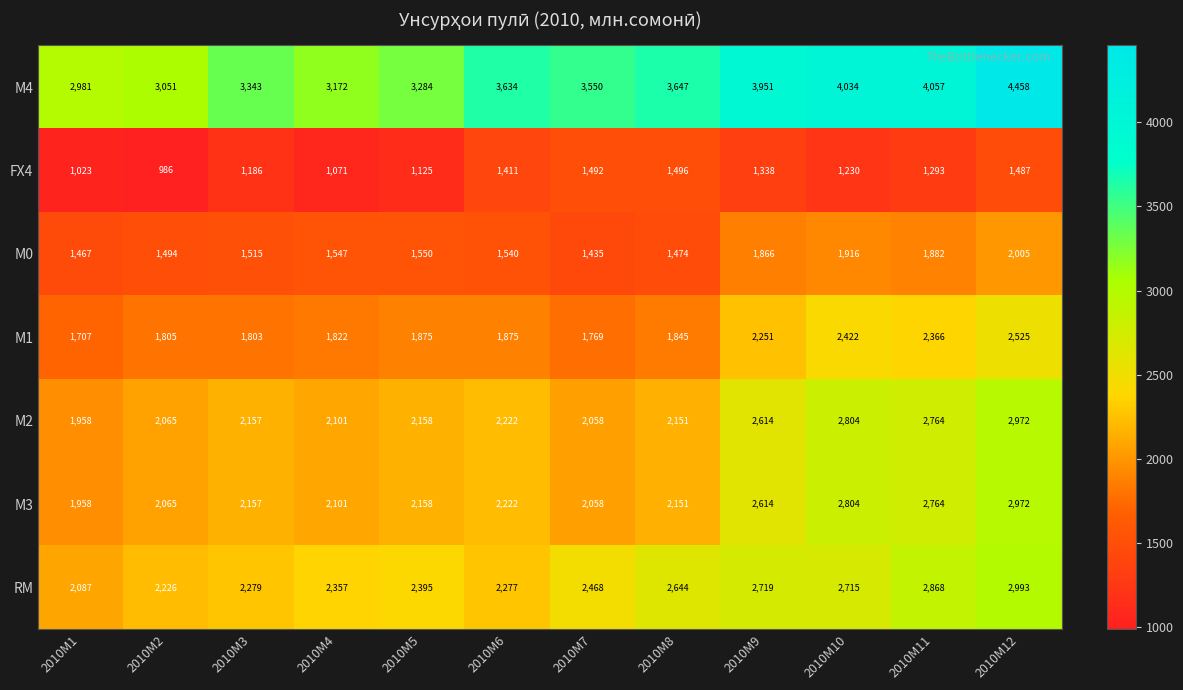

Which series has the largest total across all categories?

М4